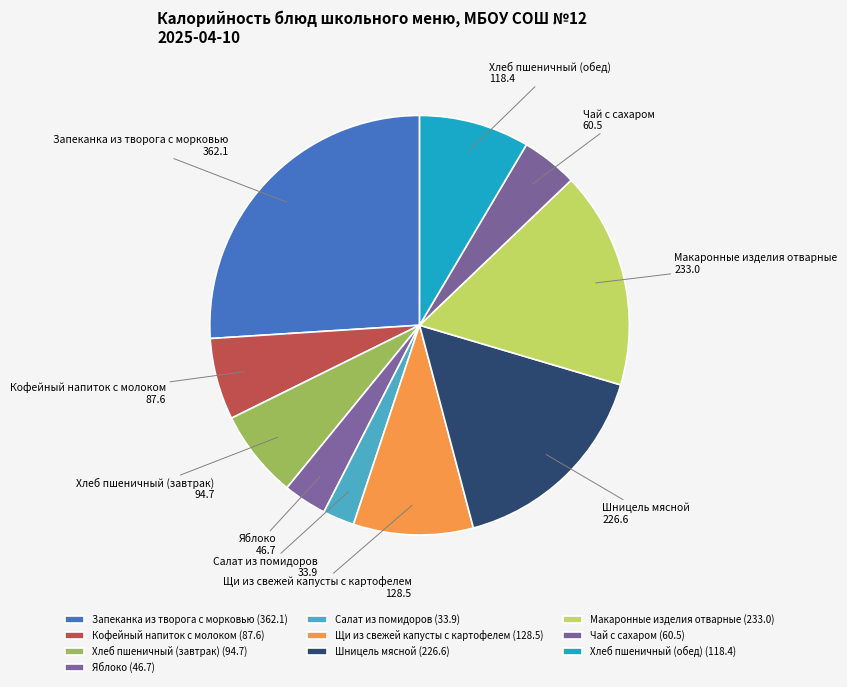

Between Шницель мясной and Запеканка из творога с морковью, which is larger?

Запеканка из творога с морковью